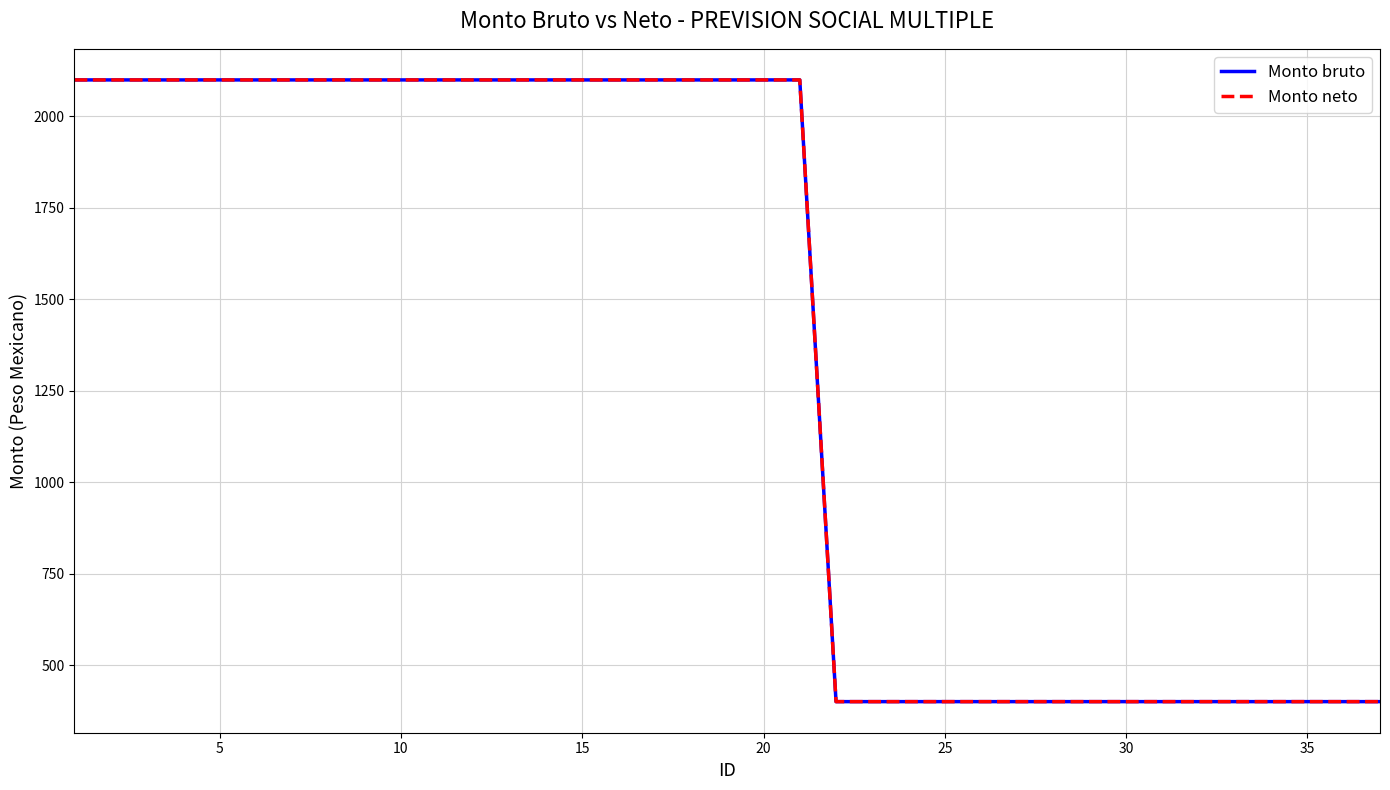

True or false: Monto neto and Monto bruto intersect in this chart.

False